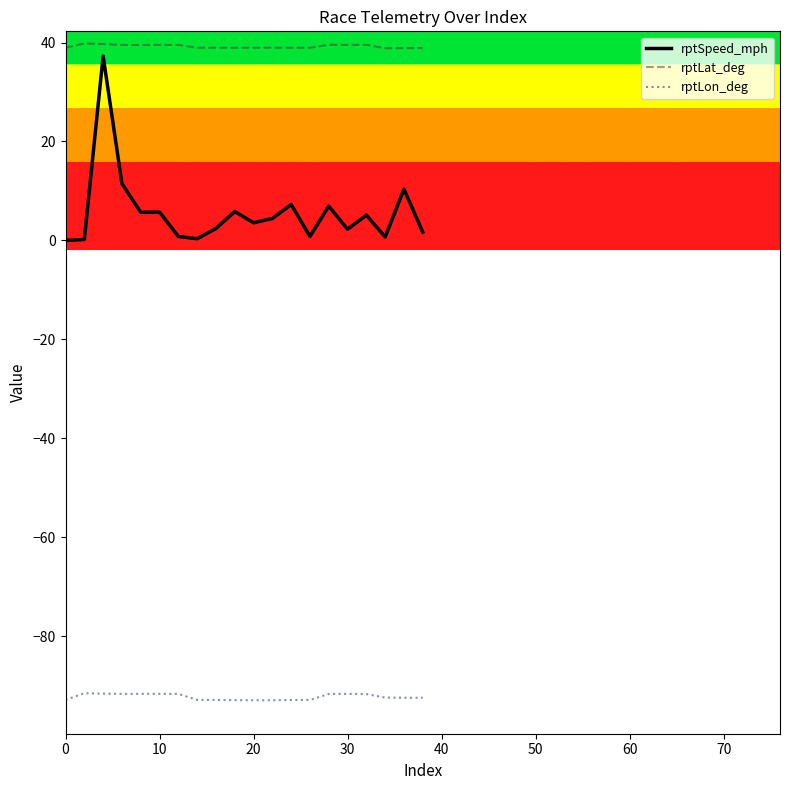

What is the greatest value displayed?

39.8